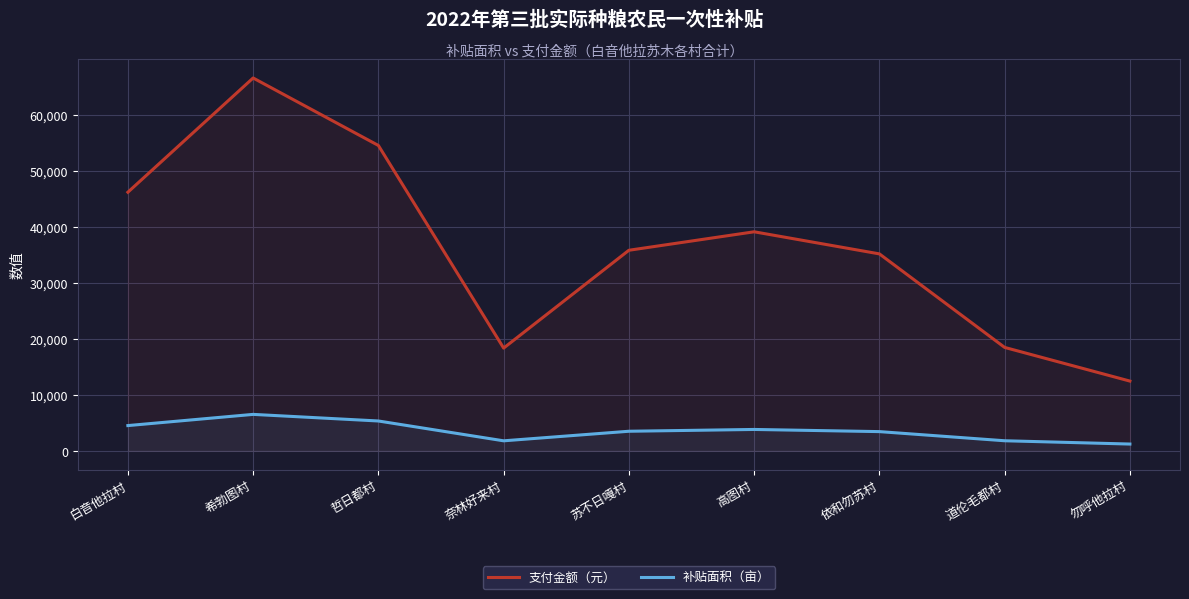

How many series are shown in this chart?

2